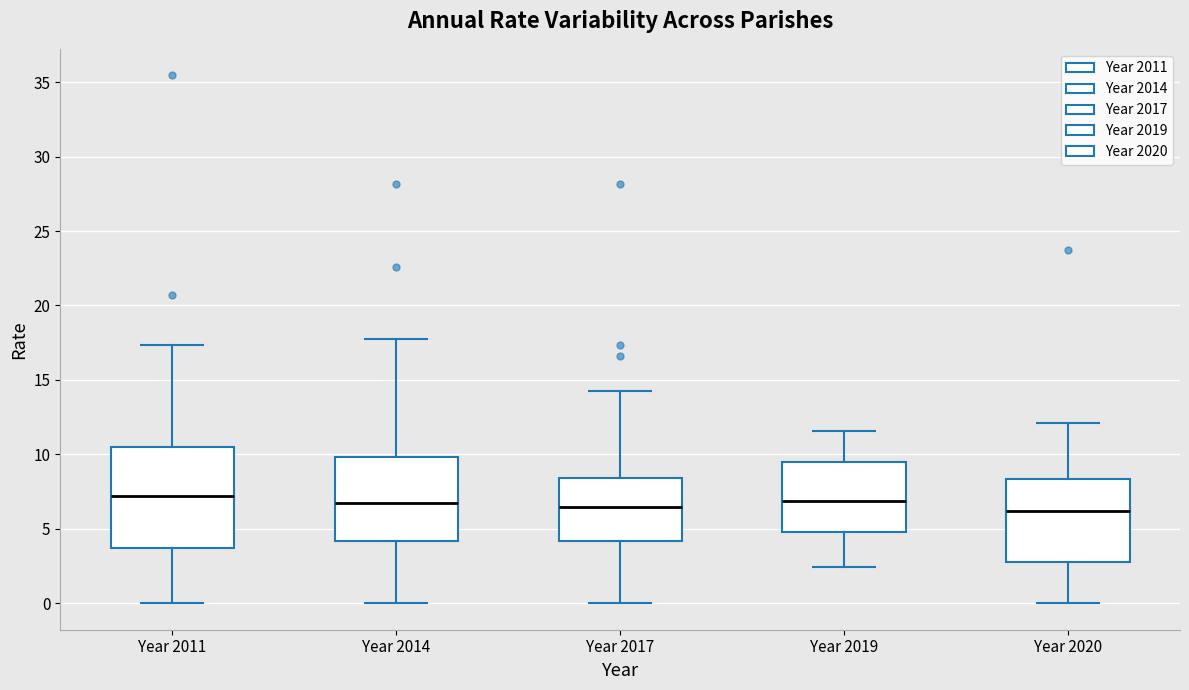

Where does the upper whisker of the box for Year 2011 end on the y-axis? The values are not printed on the chart, so give them approximately, as read against the axis.

17.5